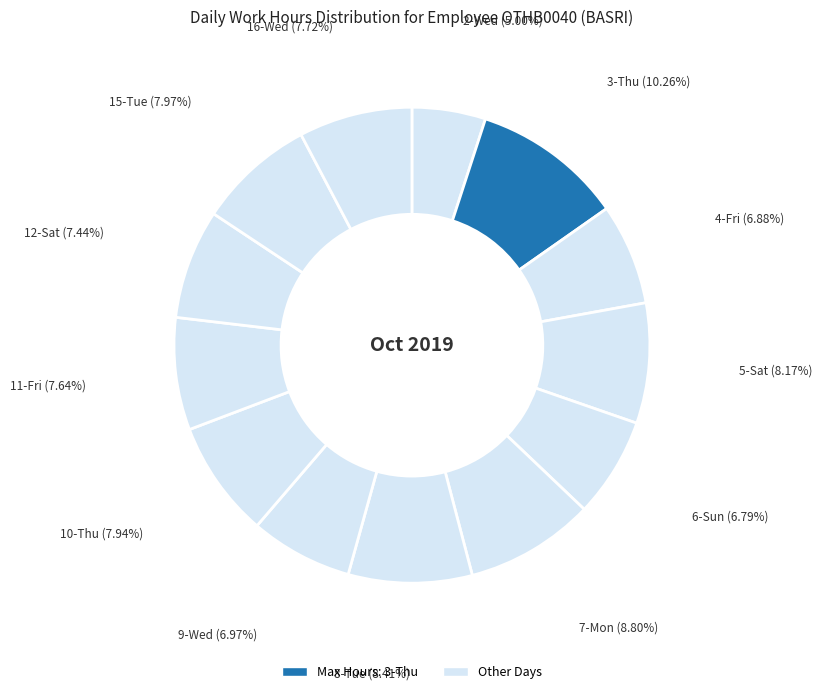

How many slices are in this pie chart?

13